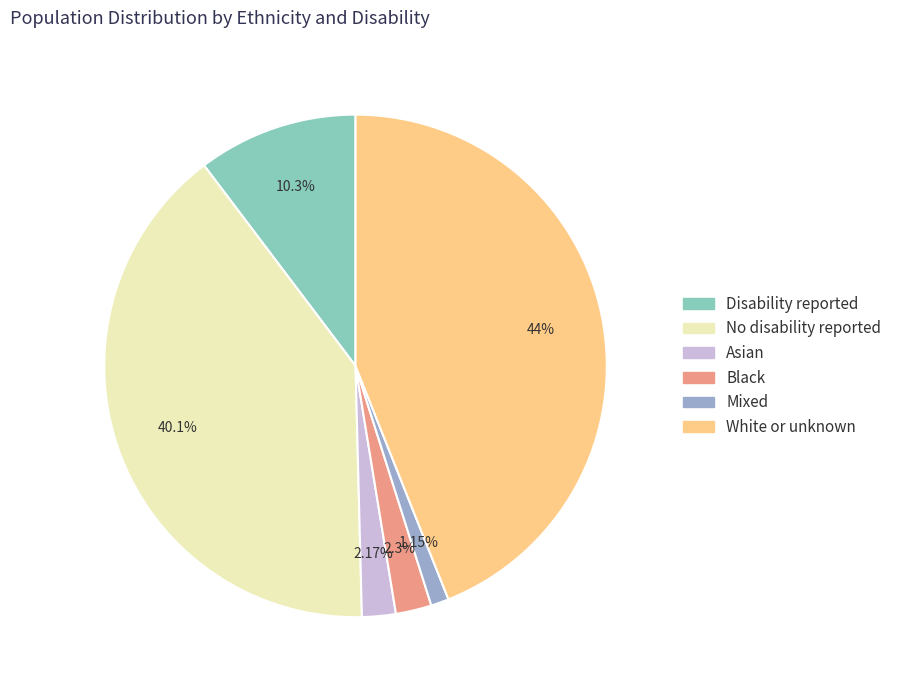

To the nearest percent, what percentage of the pie is No disability reported?

40%